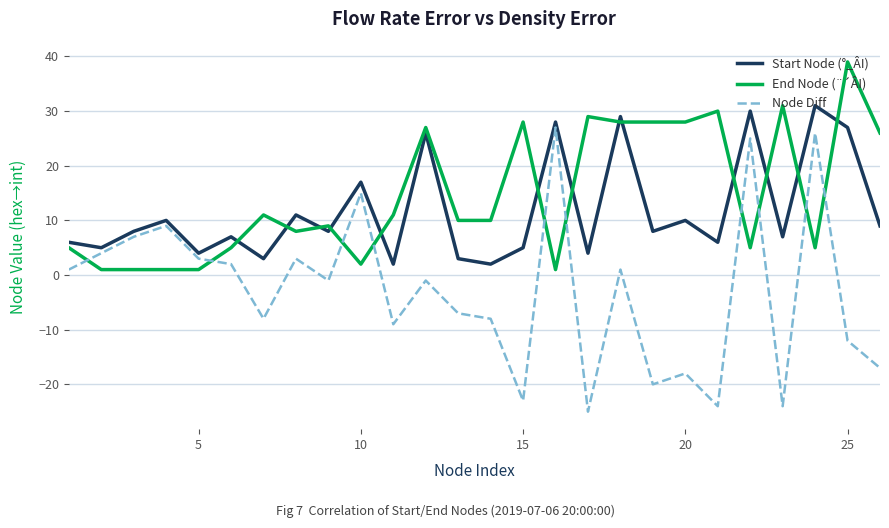

What is the maximum value for End Node (¨´ÂI)?

39